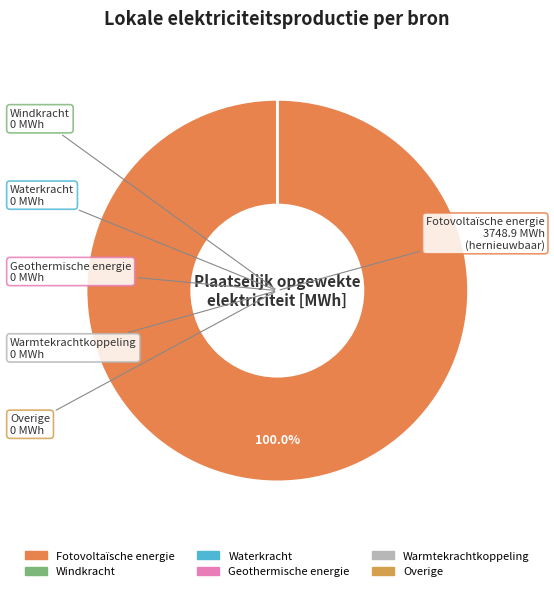

How many slices are in this pie chart?

6